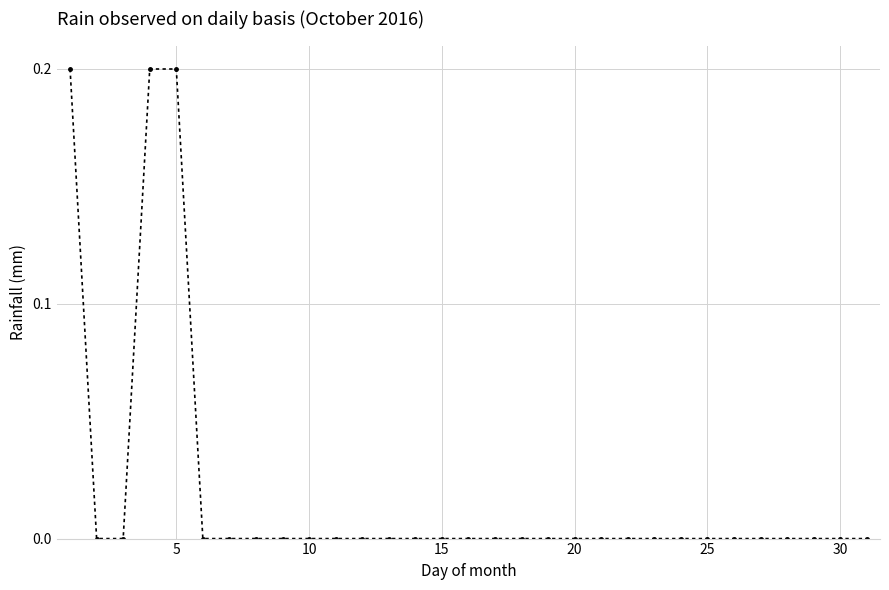

What is the sum of all values?

0.6